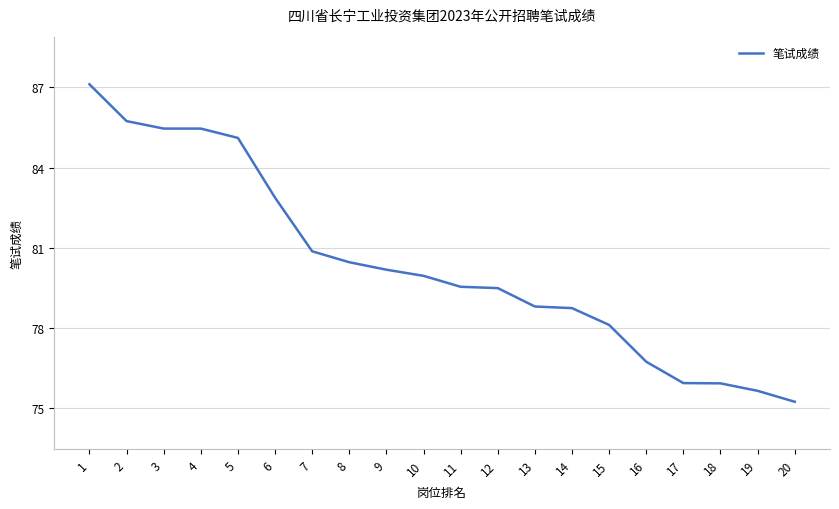

Does the chart display data point markers on the line(s)?

No